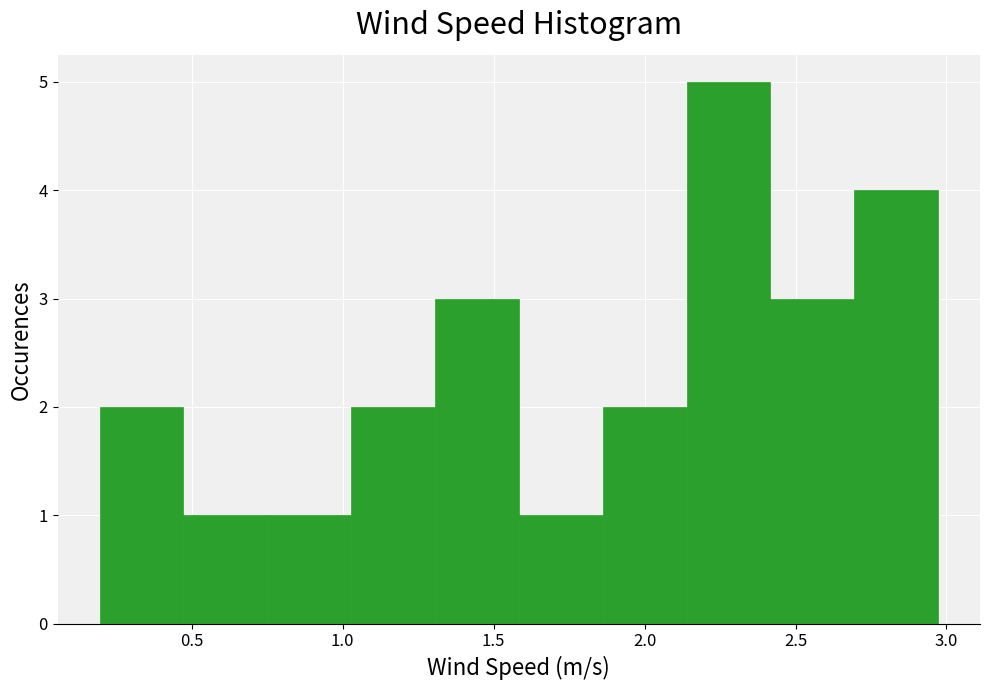

Over which range of the x-axis is the bar tallest?

2.15 to 2.40